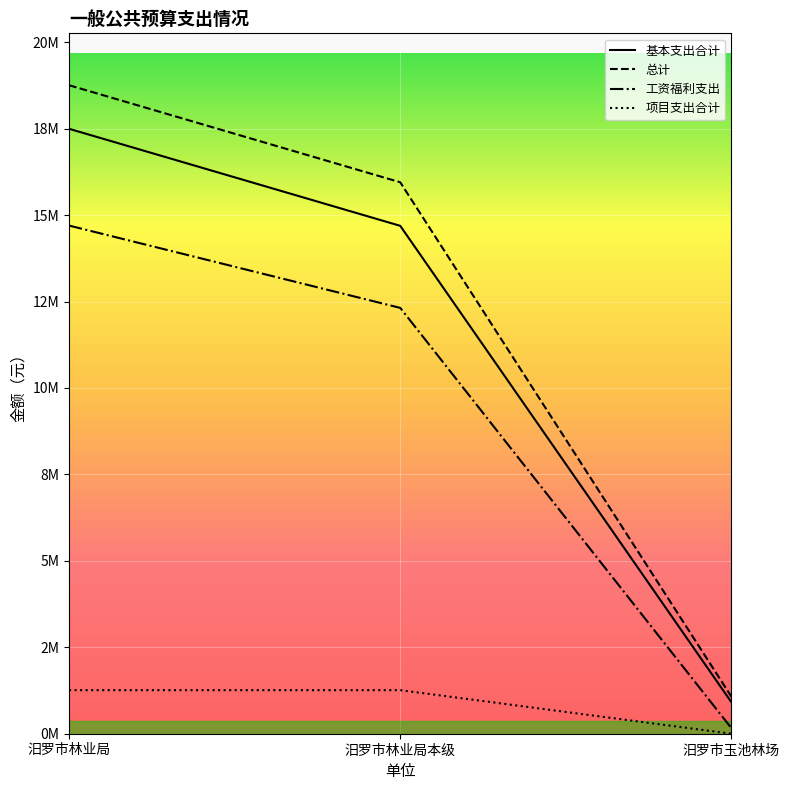

Which series has the largest range (max minus min)?

总计